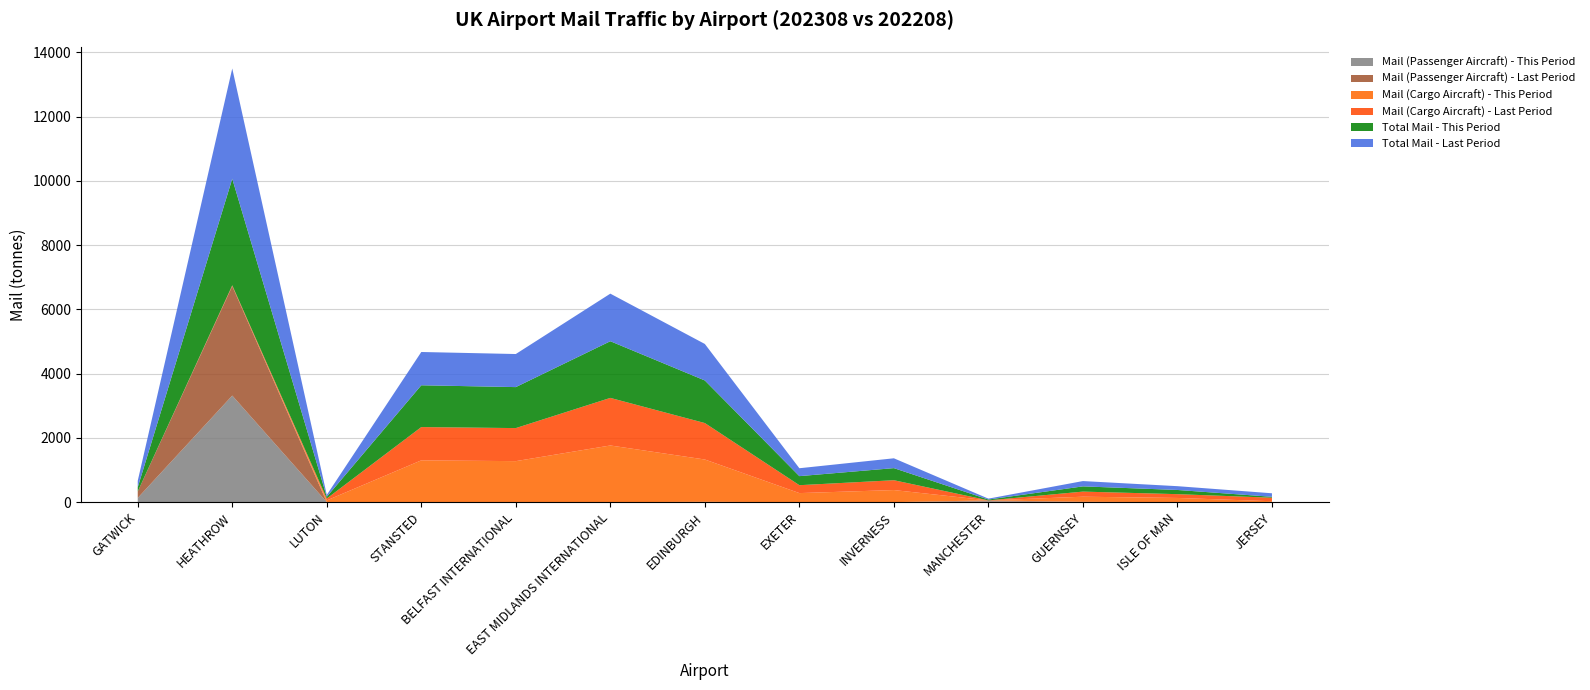

Reading left to right, transcribe all the data shown in this chart.

Mail (Passenger Aircraft) - This Period: GATWICK=130.8	HEATHROW=3316.3	LUTON=0.3	STANSTED=0.0	BELFAST INTERNATIONAL=0.0	EAST MIDLANDS INTERNATIONAL=0.0	EDINBURGH=8.3	EXETER=0.0	INVERNESS=0.0	MANCHESTER=26.8	GUERNSEY=4.4	ISLE OF MAN=0.0	JERSEY=0.0
Mail (Passenger Aircraft) - Last Period: GATWICK=200.9	HEATHROW=3405.5	LUTON=0.0	STANSTED=0.0	BELFAST INTERNATIONAL=0.7	EAST MIDLANDS INTERNATIONAL=0.0	EDINBURGH=1.7	EXETER=0.0	INVERNESS=0.0	MANCHESTER=27.9	GUERNSEY=6.5	ISLE OF MAN=0.0	JERSEY=0.6
Mail (Cargo Aircraft) - This Period: GATWICK=0.0	HEATHROW=0.0	LUTON=53.6	STANSTED=1300.8	BELFAST INTERNATIONAL=1275.5	EAST MIDLANDS INTERNATIONAL=1763.7	EDINBURGH=1317.0	EXETER=281.7	INVERNESS=376.3	MANCHESTER=0.0	GUERNSEY=158.3	ISLE OF MAN=130.5	JERSEY=28.3
Mail (Cargo Aircraft) - Last Period: GATWICK=0.0	HEATHROW=26.5	LUTON=58.8	STANSTED=1035.8	BELFAST INTERNATIONAL=1028.7	EAST MIDLANDS INTERNATIONAL=1480.8	EDINBURGH=1134.5	EXETER=246.0	INVERNESS=306.2	MANCHESTER=0.0	GUERNSEY=158.9	ISLE OF MAN=118.1	JERSEY=109.1
Total Mail - This Period: GATWICK=130.8	HEATHROW=3316.3	LUTON=53.9	STANSTED=1300.8	BELFAST INTERNATIONAL=1275.5	EAST MIDLANDS INTERNATIONAL=1763.7	EDINBURGH=1325.3	EXETER=281.7	INVERNESS=376.3	MANCHESTER=26.8	GUERNSEY=162.7	ISLE OF MAN=130.5	JERSEY=28.4
Total Mail - Last Period: GATWICK=200.9	HEATHROW=3432.0	LUTON=58.8	STANSTED=1035.8	BELFAST INTERNATIONAL=1029.4	EAST MIDLANDS INTERNATIONAL=1480.8	EDINBURGH=1136.2	EXETER=246.0	INVERNESS=306.2	MANCHESTER=27.9	GUERNSEY=165.4	ISLE OF MAN=118.1	JERSEY=109.7